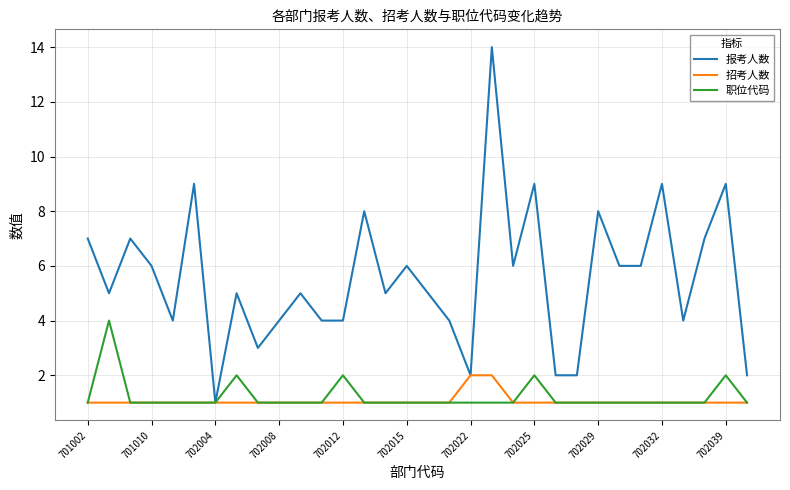

Reading left to right, list all the values displayed in this chart.

报考人数: 7	5	7	6	4	9	1	5	3	4	5	4	4	8	5	6	5	4	2	14	6	9	2	2	8	6	6	9	4	7	9	2
招考人数: 1	1	1	1	1	1	1	1	1	1	1	1	1	1	1	1	1	1	2	2	1	1	1	1	1	1	1	1	1	1	1	1
职位代码: 1	4	1	1	1	1	1	2	1	1	1	1	2	1	1	1	1	1	1	1	1	2	1	1	1	1	1	1	1	1	2	1